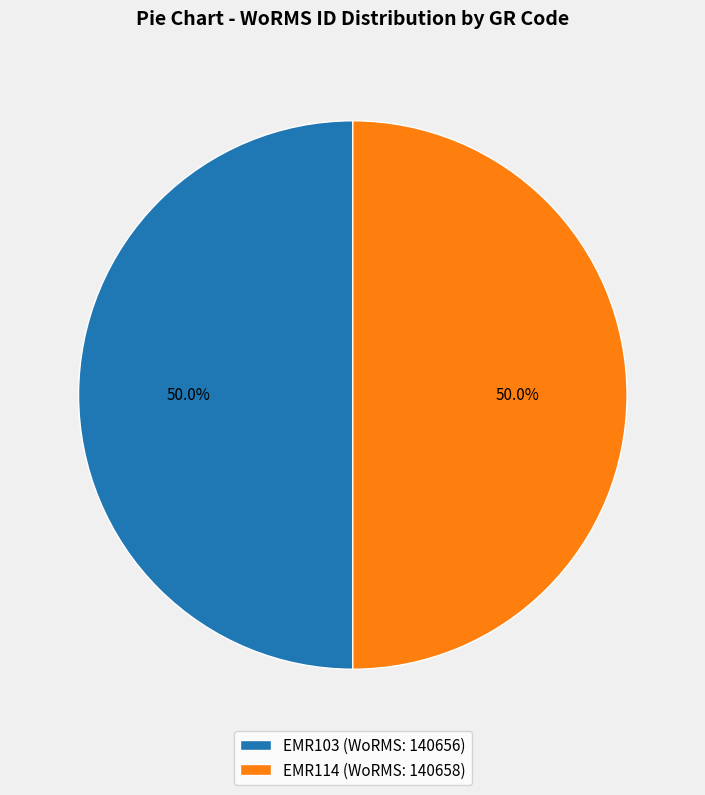

What is the ratio of the value at EMR103 to the value at EMR114?

1.0